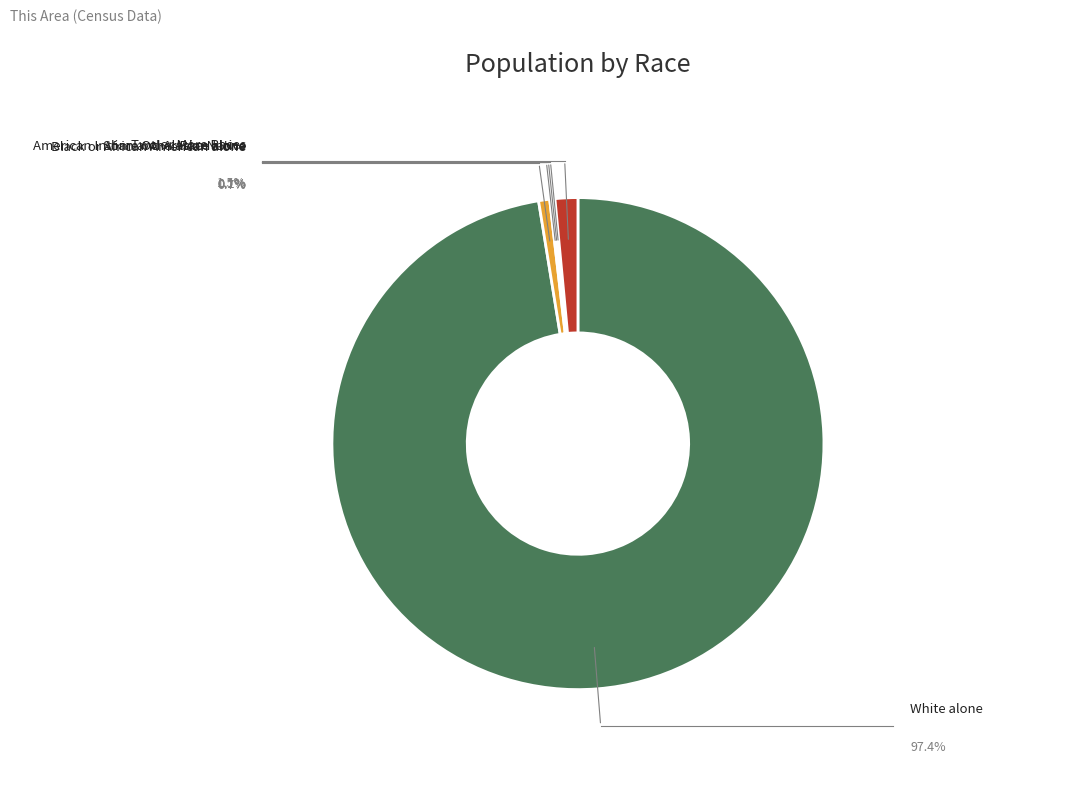

Does any single category account for the majority?

Yes